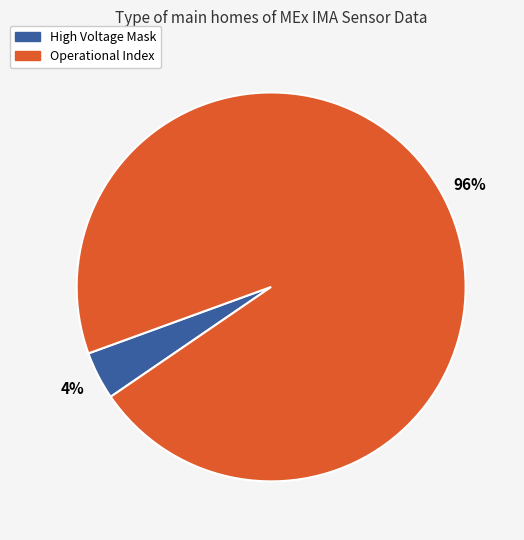

Count the number of slices in the pie.

2